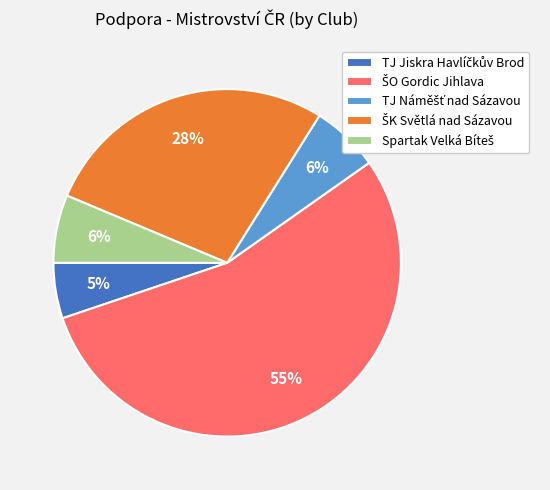

Is there any slice that represents more than half of the pie?

Yes